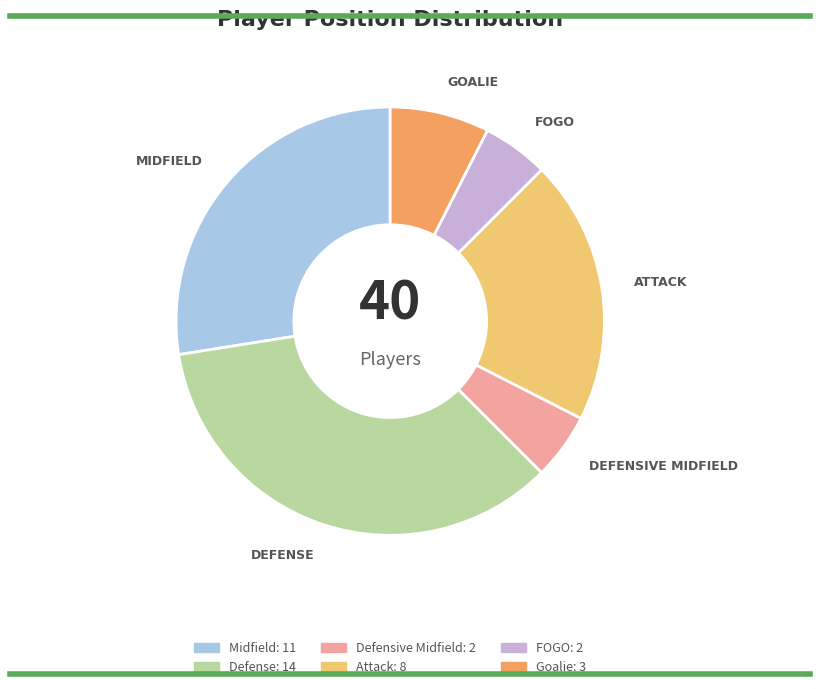

Does any single category account for the majority?

No